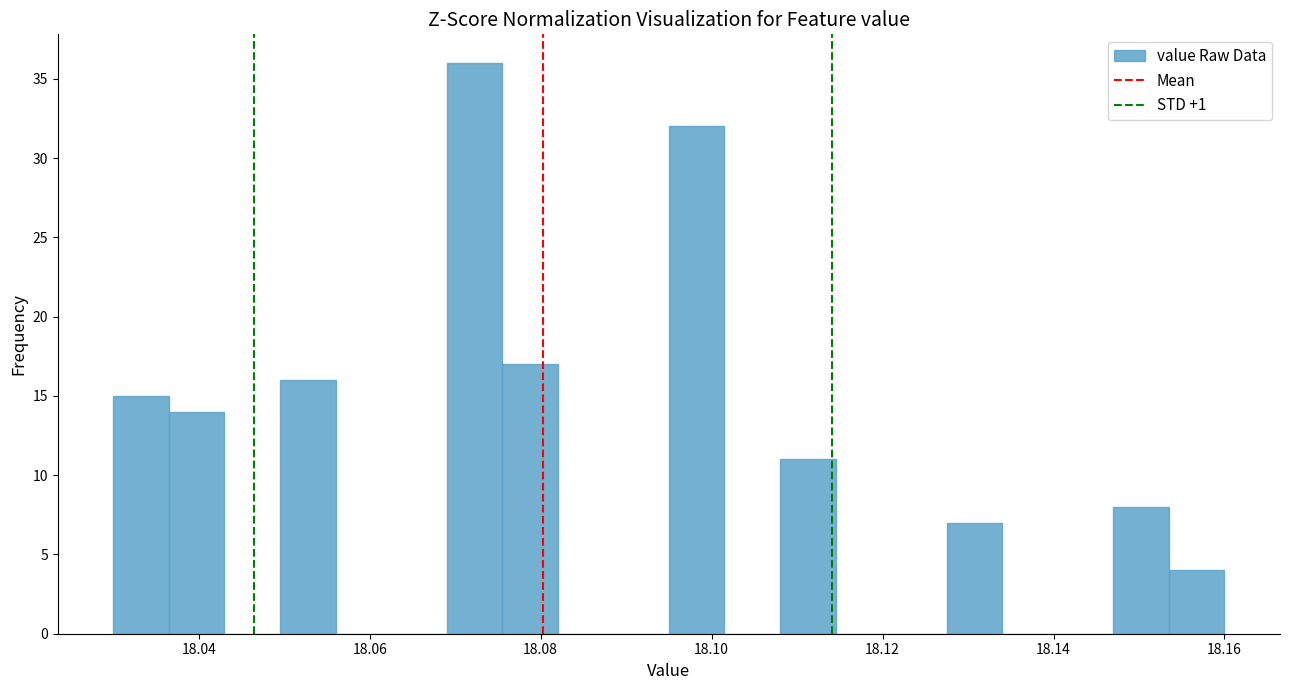

Read against the x-axis, roughly where is the centre of the tallest bar?

18.072